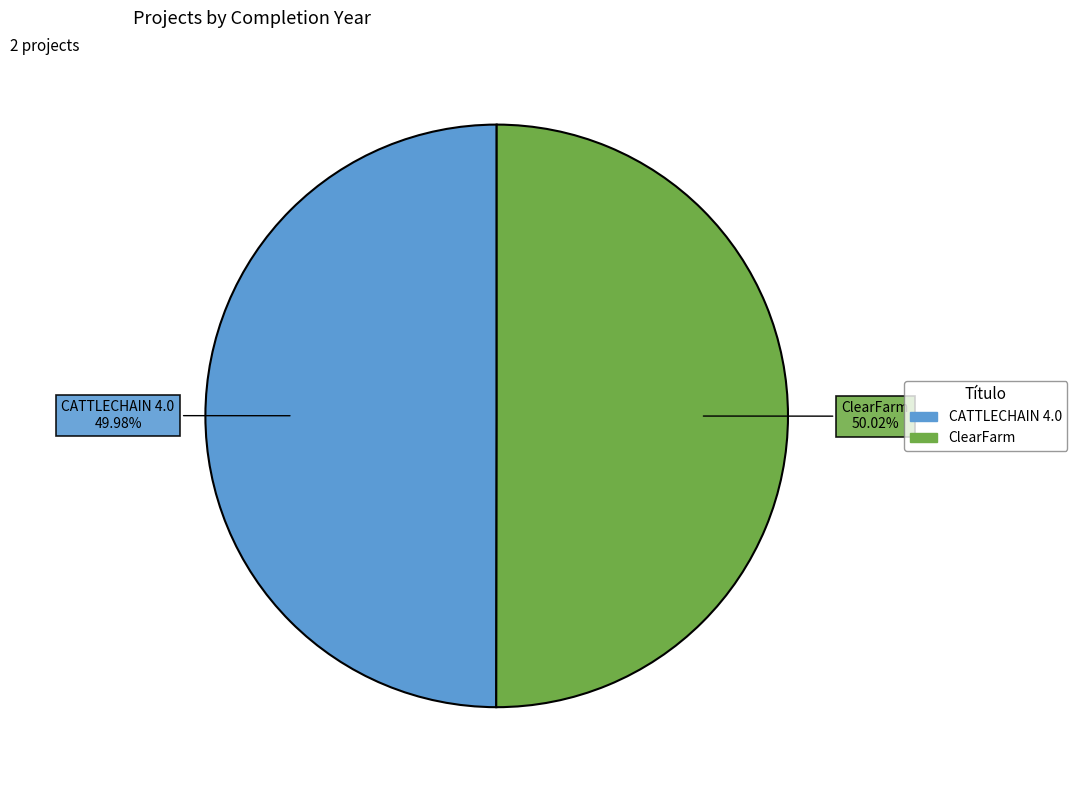

How many slices are in this pie chart?

2